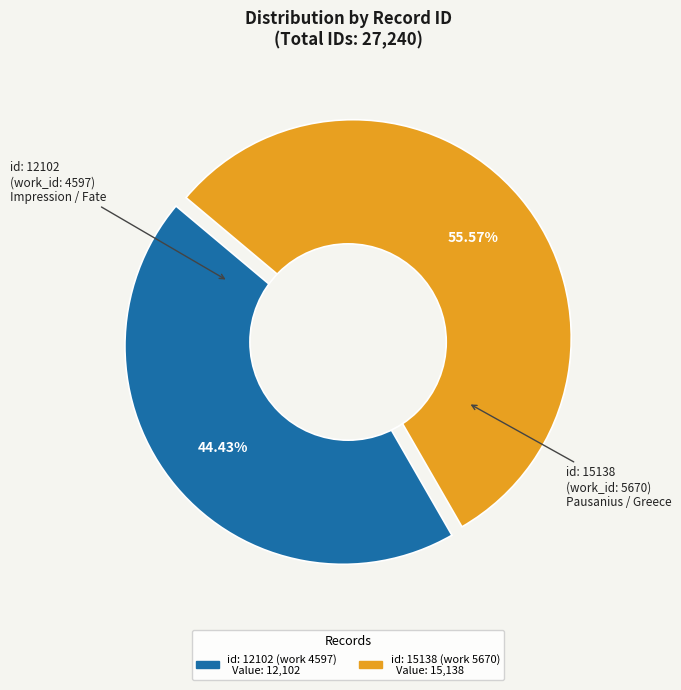

The id: 12102 (work 4597) slice represents 44% of the pie. True or false?

True